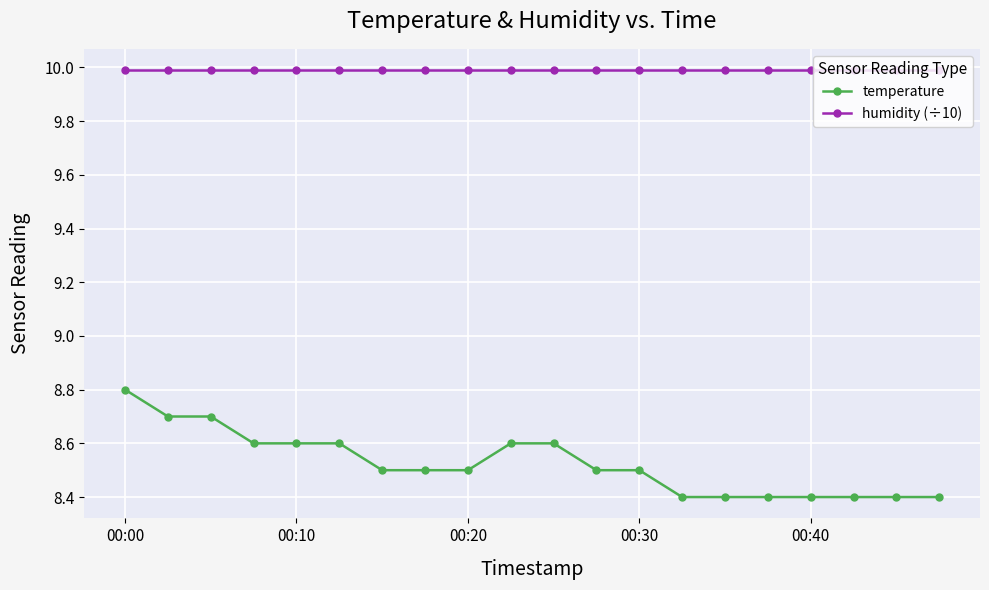

What are all the series names shown in the legend?

temperature, humidity (÷10)